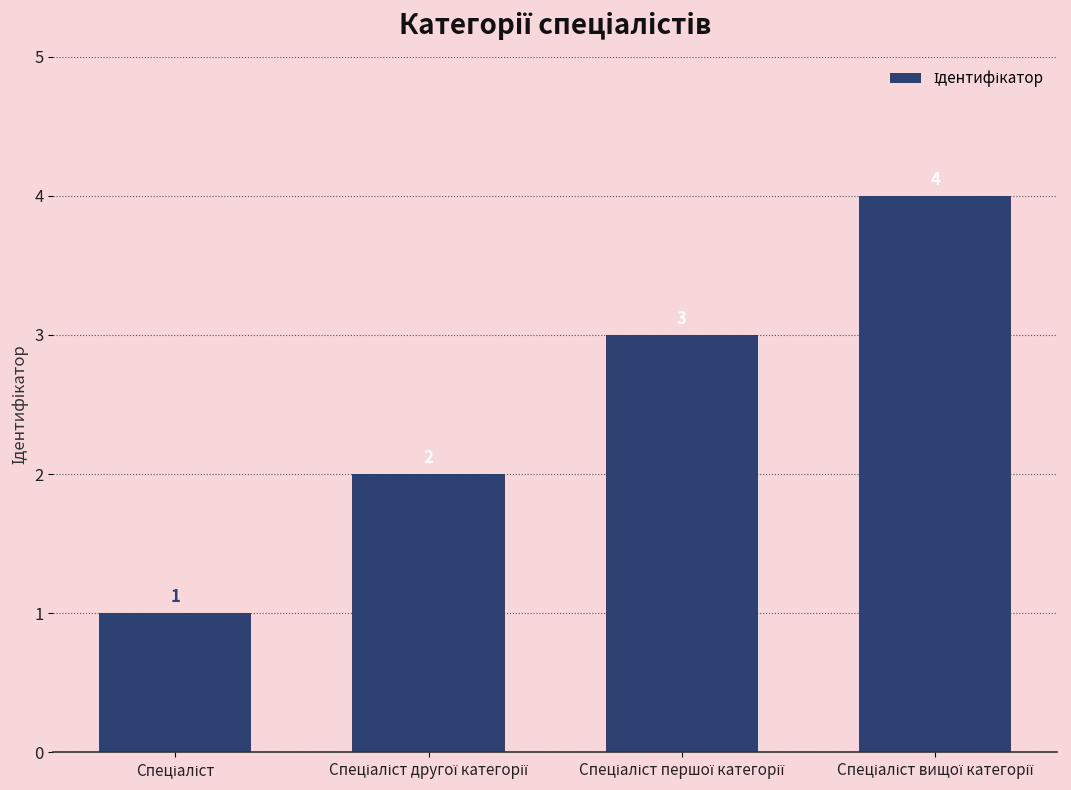

What is the greatest value displayed?

4